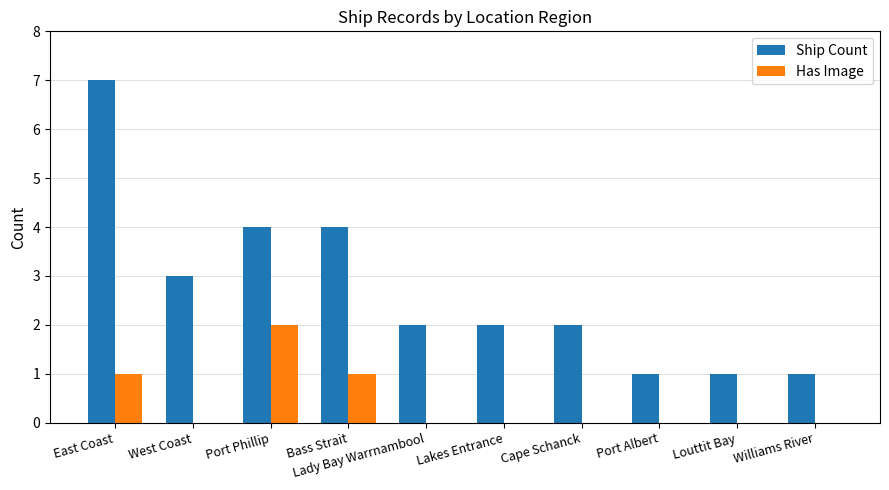

The Ship Count series shows 3 at Lakes Entrance. True or false?

False